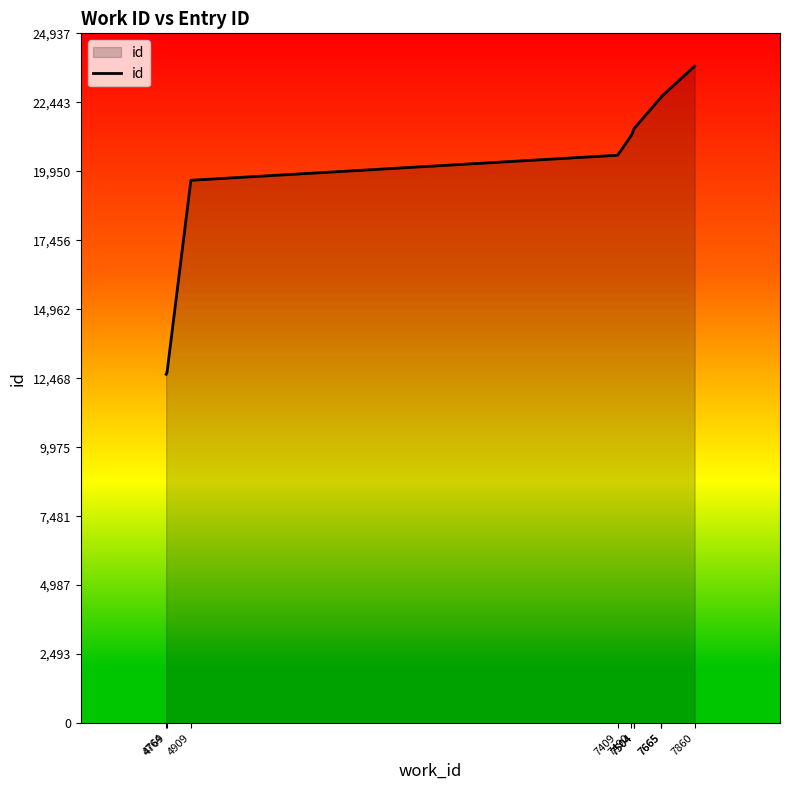

Rank the categories by value from highest to lowest.

7860, 7665, 7665, 7504, 7504, 7490, 7409, 4909, 4769, 4764